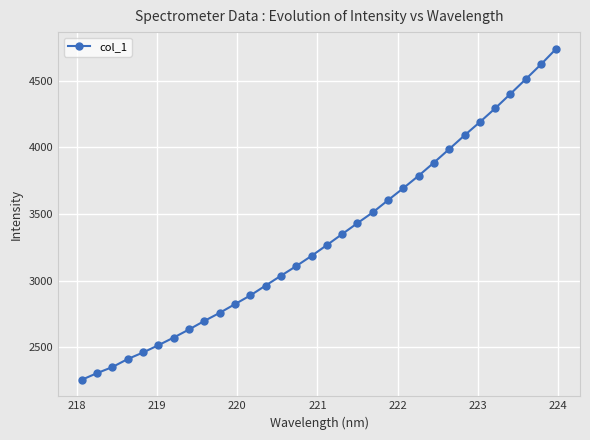

What is the difference between the maximum and minimum values?

2484.8